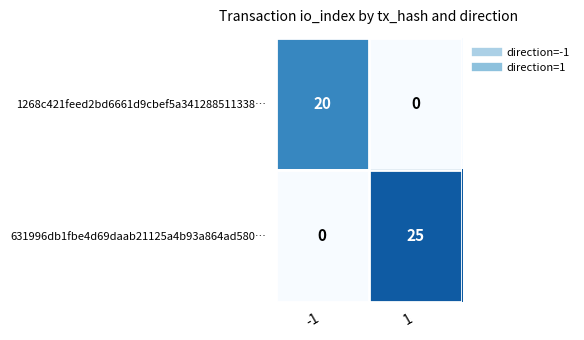

Rank the series by their average value, from highest to lowest.

631996db1fbe4d69daab21125a4b93a864ad580…, 1268c421feed2bd6661d9cbef5a341288511338…